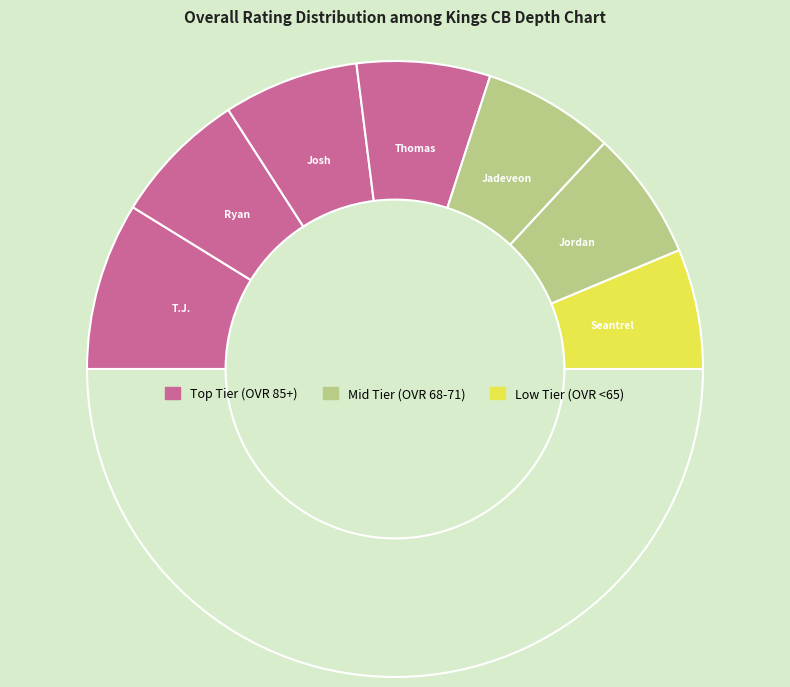

How many segments does this pie chart have?

8